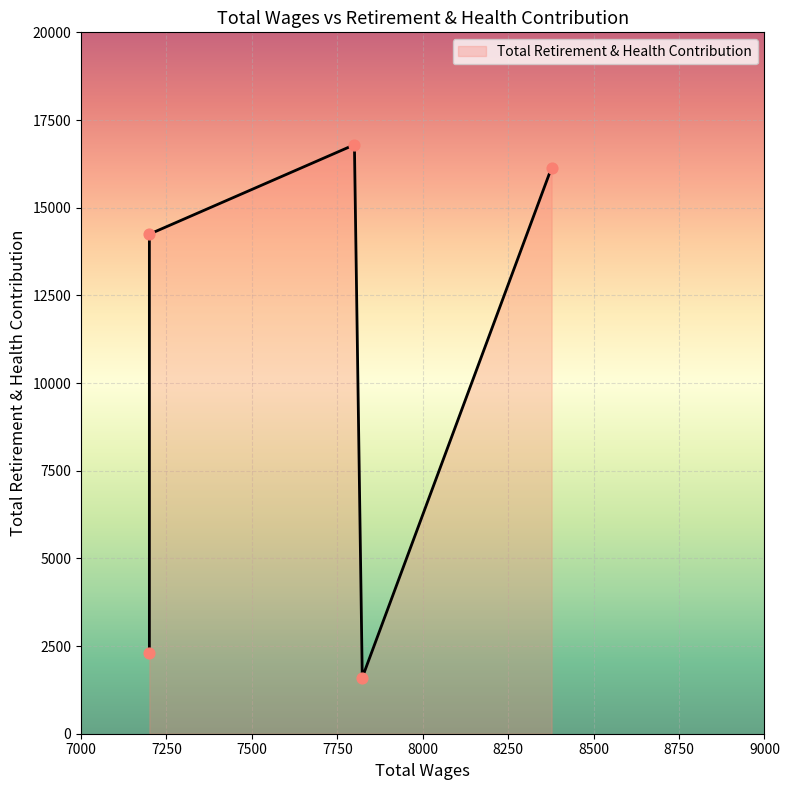

What is the change in value from 8377.0 to 7823.0?

-14543